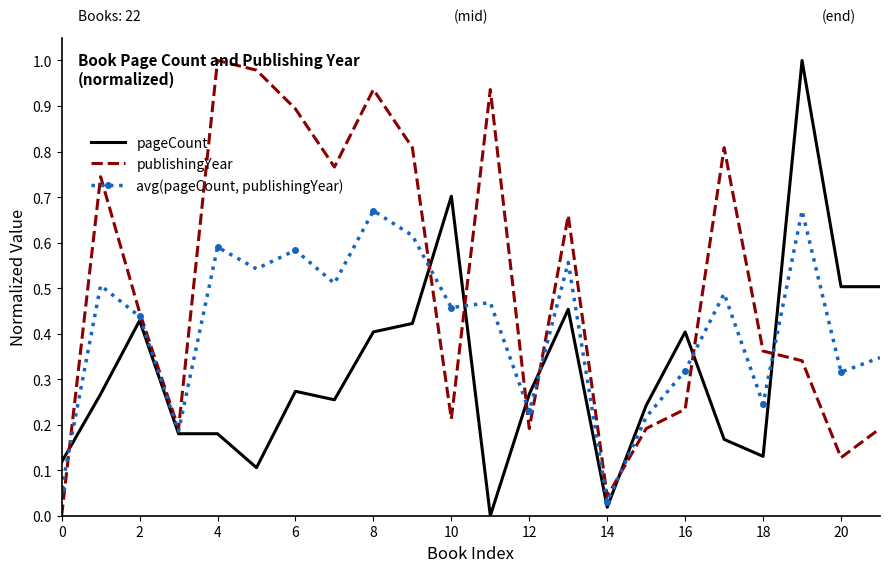

Which series has the largest total across all categories?

publishingYear